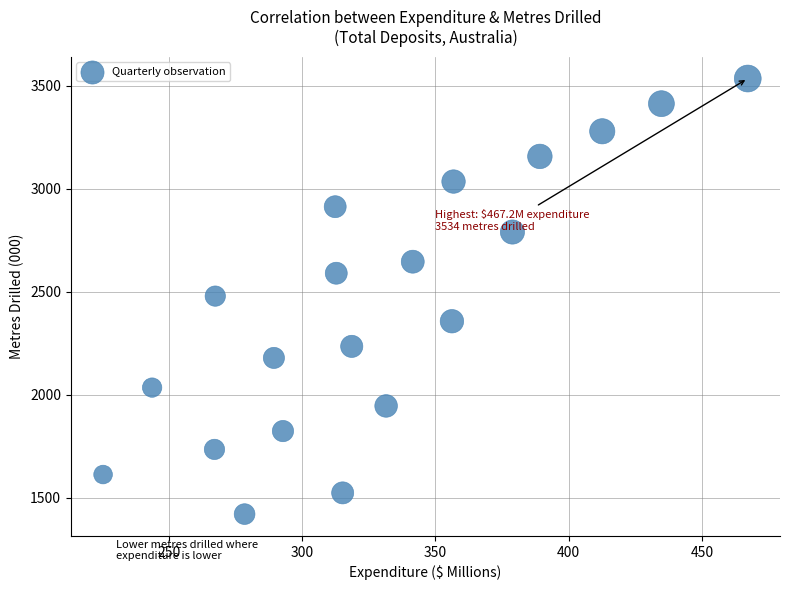

What is the range of Y values (max minus min)?

2114